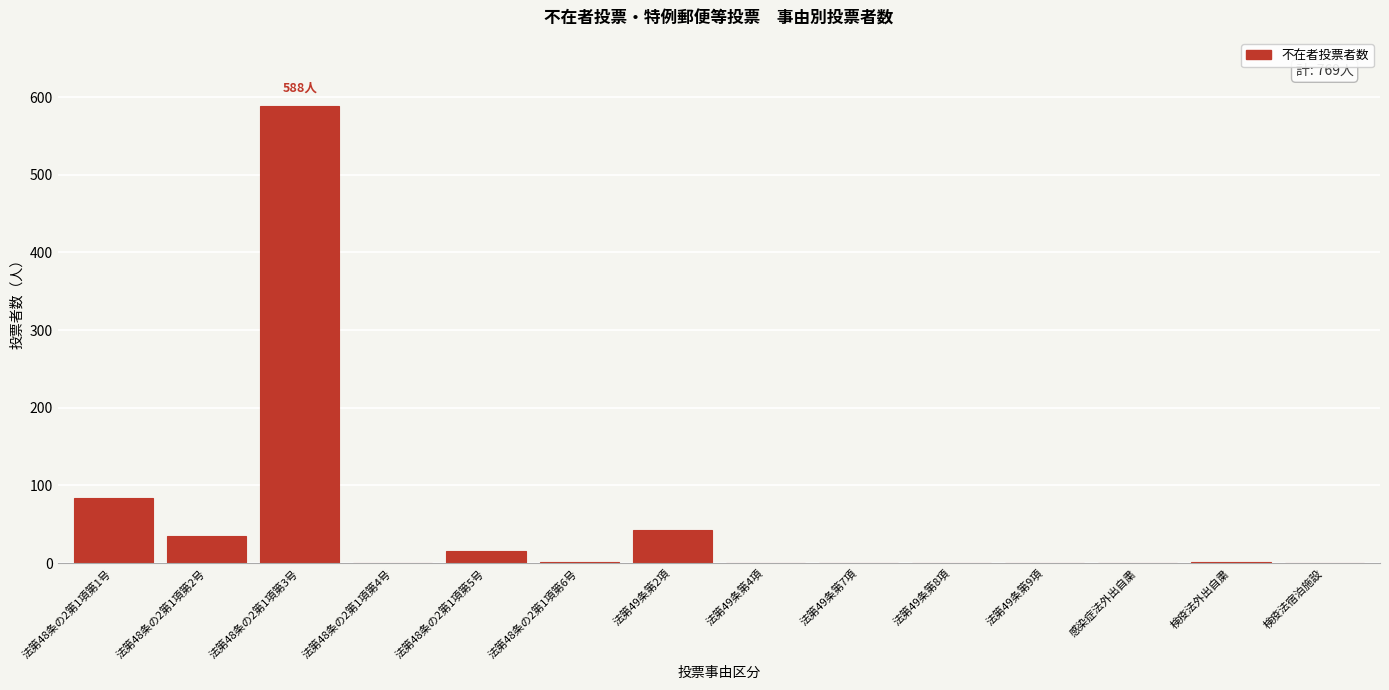

What is the sum of all values?

769